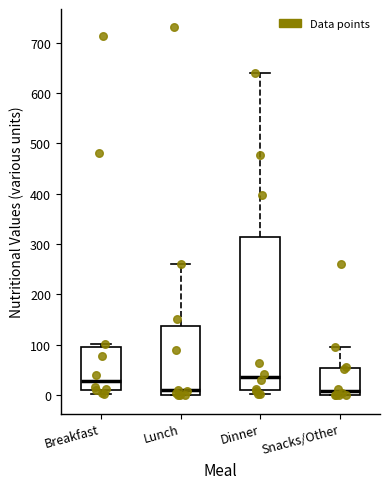

Reading left to right, transcribe this box plot: for each box, give where its median line is, the range the box spans, and where its two whiskers end, as read against the y-axis. The values are not printed on the chart, so give them approximately, as read against the axis.

Breakfast: median 30, box 10 to 100, whiskers 0 to 100 (just above the box's upper edge)
Lunch: median 10, box 0 to 140, whiskers 0 to 260
Dinner: median 40, box 10 to 310, whiskers 0 to 640
Snacks/Other: median 10, box 0 to 60, whiskers 0 to 100